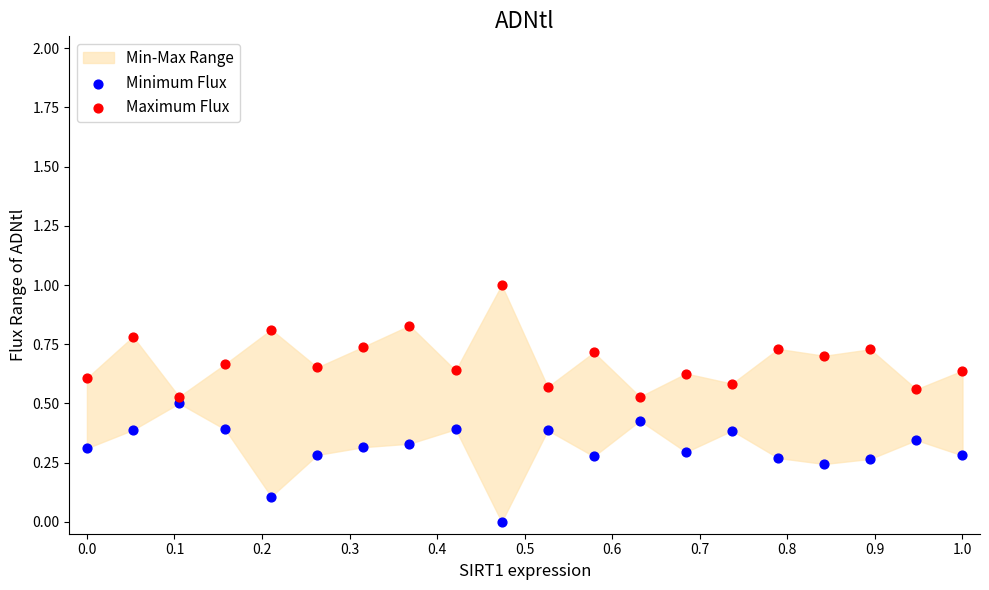

What is the X range (max minus min) for the scatter plot?

1.0